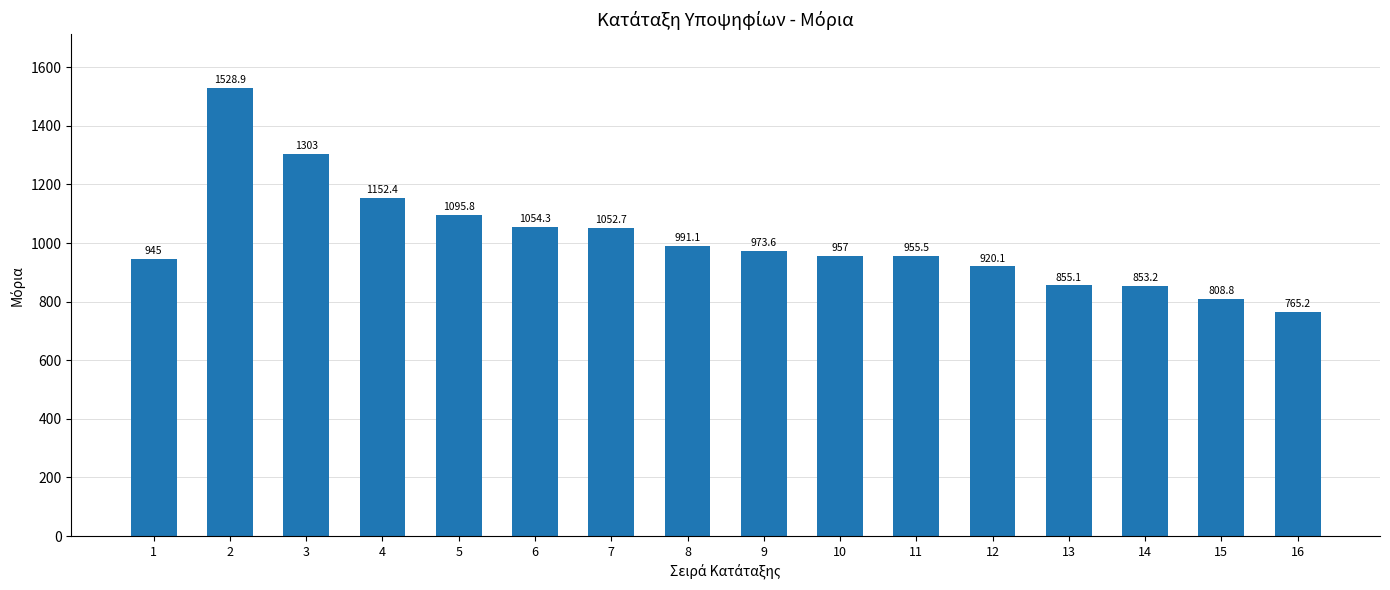

List the labels in order of value, smallest first.

16, 15, 14, 13, 12, 1, 11, 10, 9, 8, 7, 6, 5, 4, 3, 2